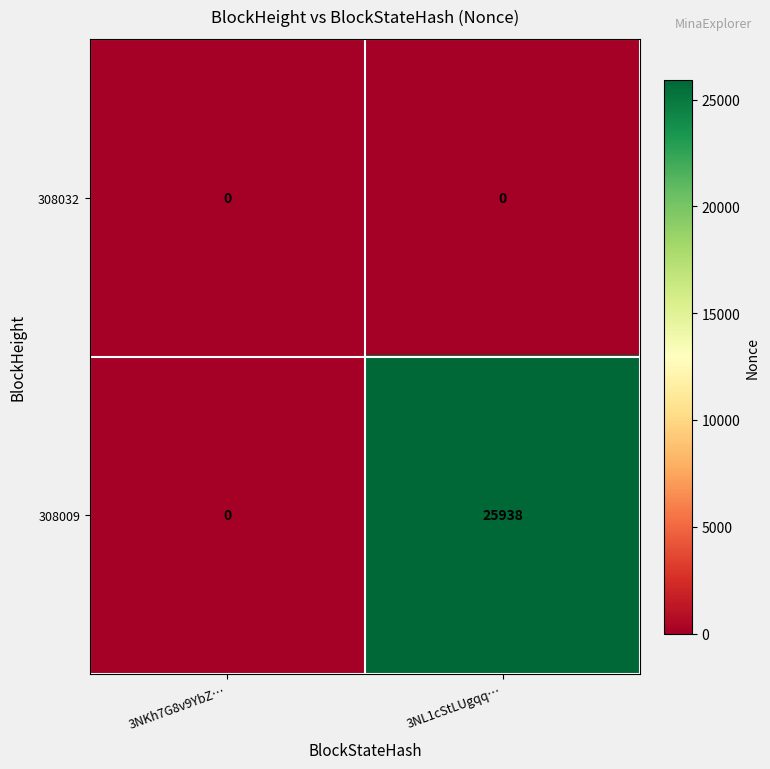

Where is 308009 nearest to the value 12969?

3NKh7G8v9YbZ…